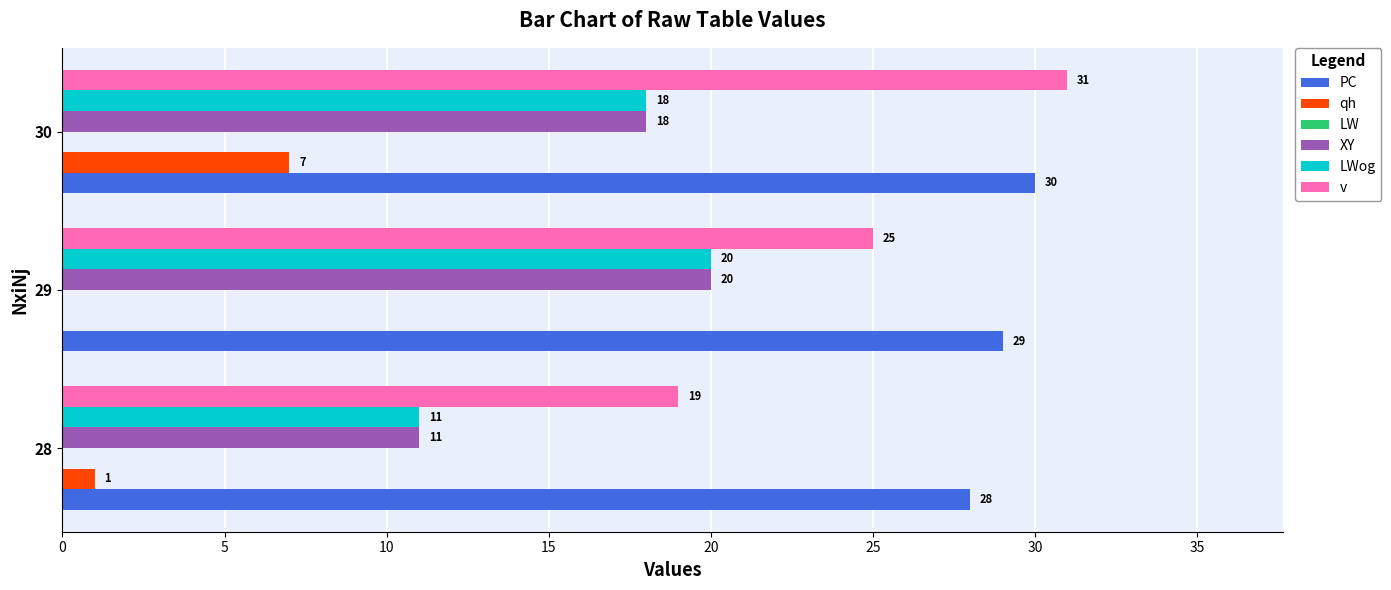

What is the sum of all qh values?

8